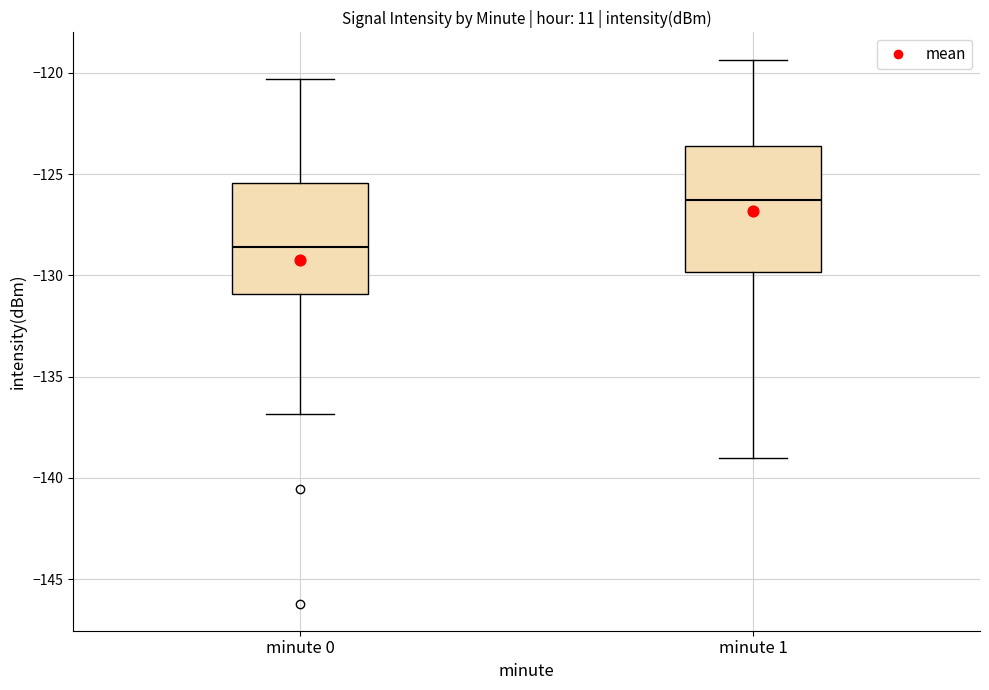

Comparing the boxes themselves (not the whiskers), which one is the tallest?

minute 1